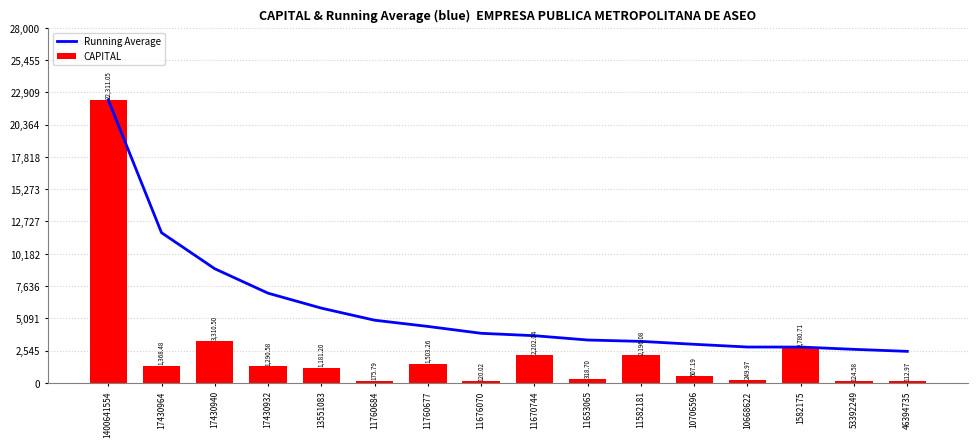

Does the chart contain stacked bars?

No